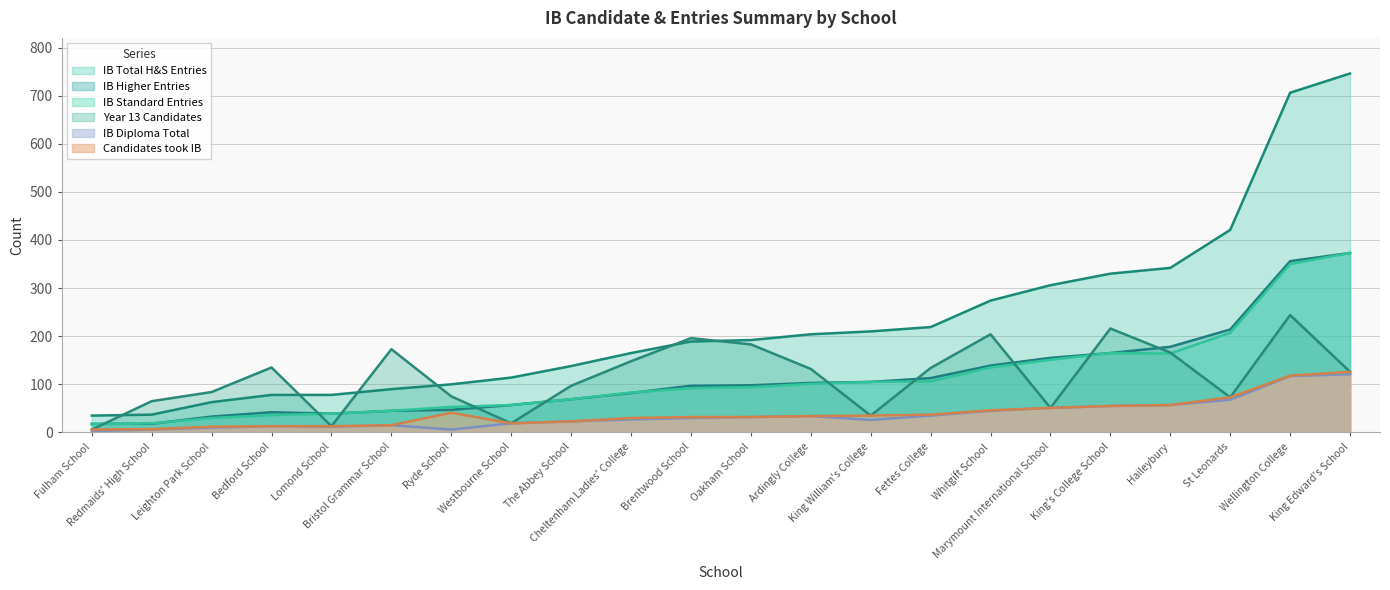

How many data points in International_Baccalaureate_Diploma_Total are less than 30?

11